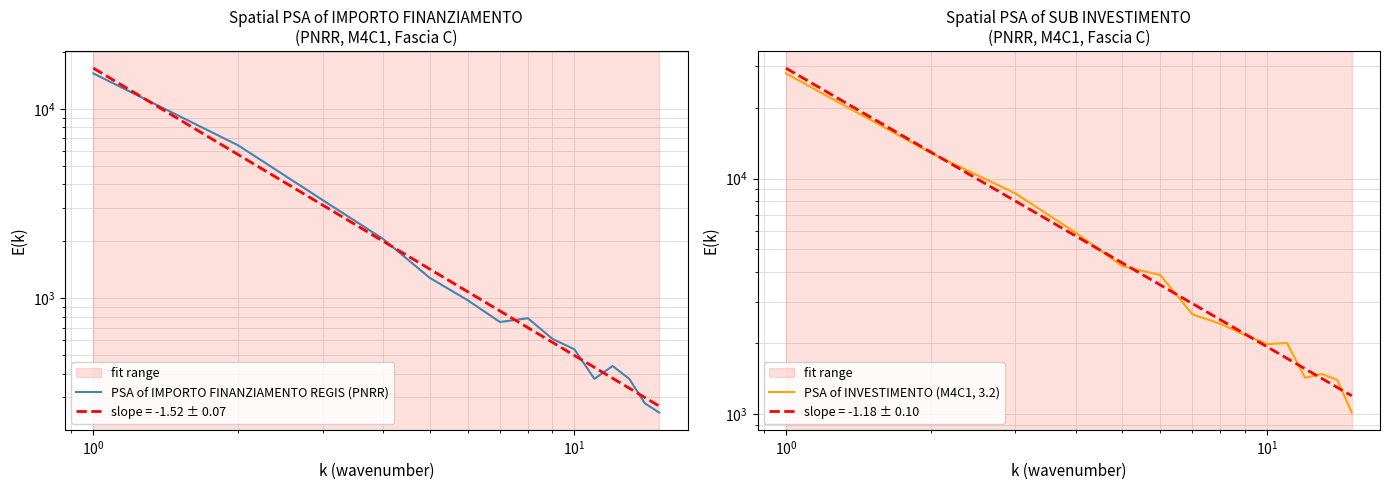

The value of PSA of INVESTIMENTO (M4C1, 3.2) at 11 is 2201.1. True or false?

False